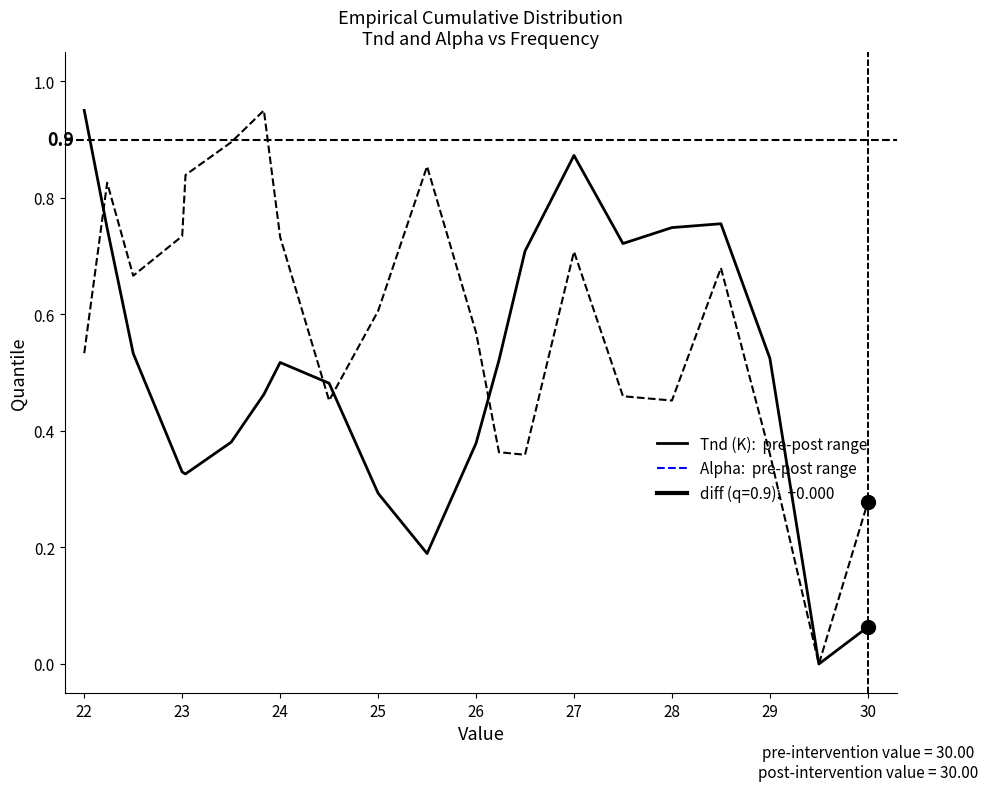

Does the chart have visible grid lines?

No